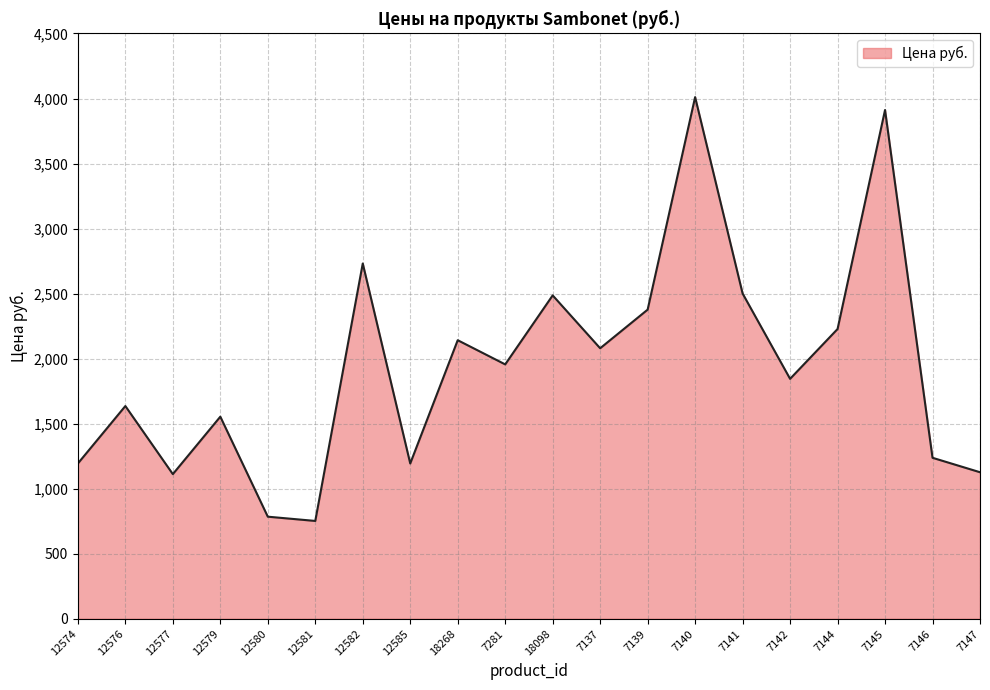

What is the difference between the maximum and minimum values?

3258.5